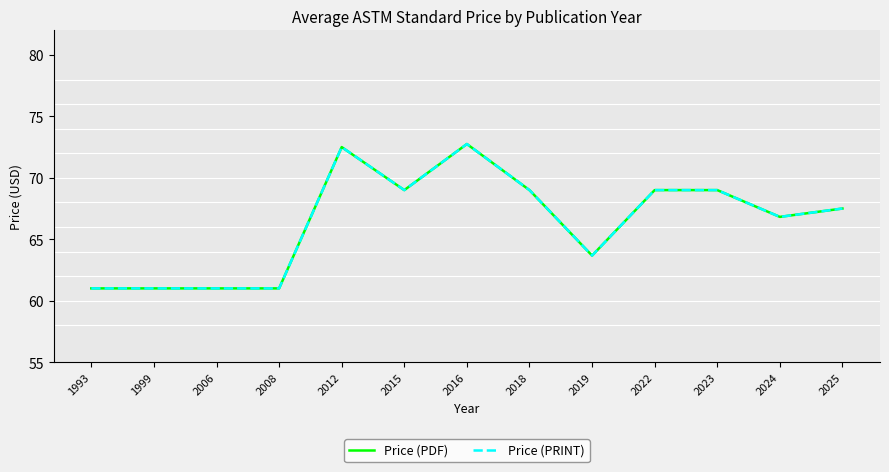

Which category has the lowest value in the Price (PDF) series?

1993